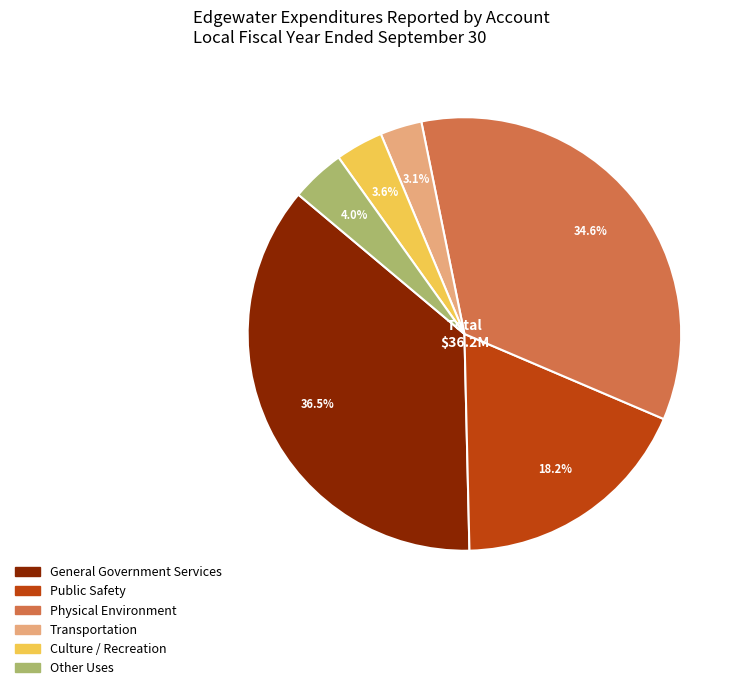

What is the ratio of the value at General Government Services to the value at Other Uses?

9.1